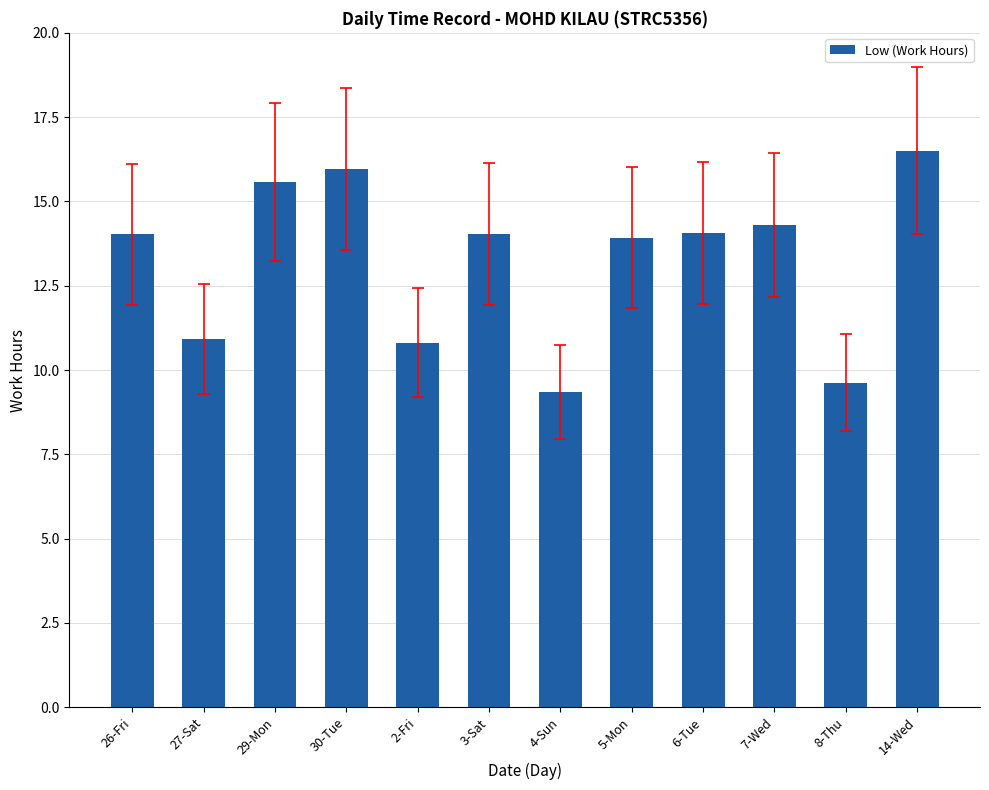

Which label corresponds to the largest value in the chart?

14-Wed